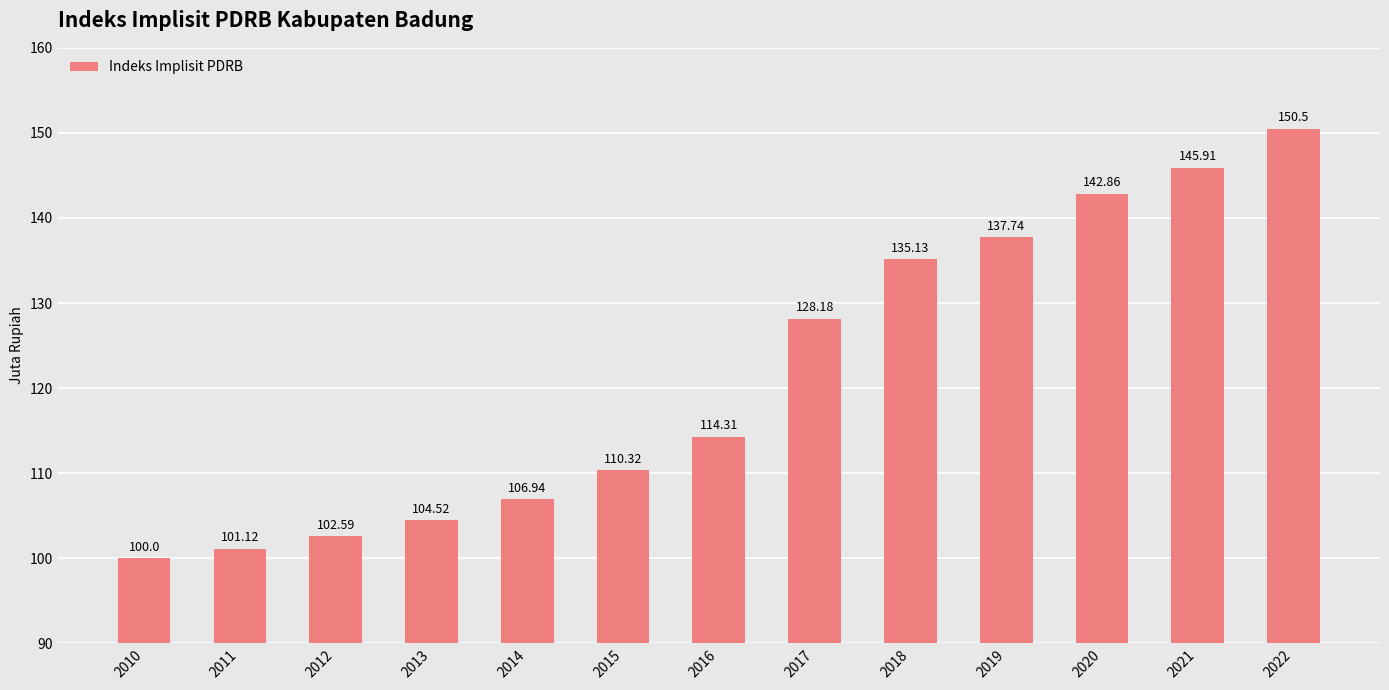

What is the difference between the values at 2011 and 2019?

36.6